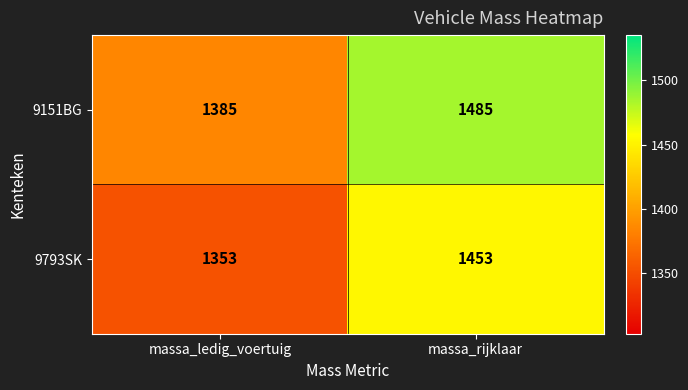

What is the average value of the 9151BG series?

1435